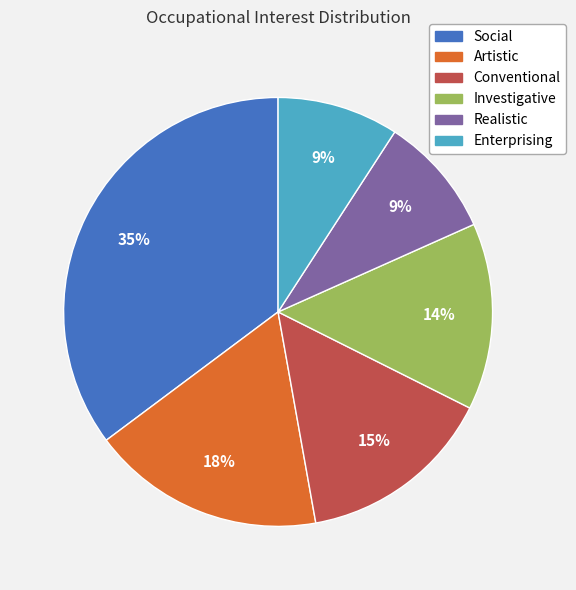

Do Investigative and Enterprising together represent more than half of the pie?

No